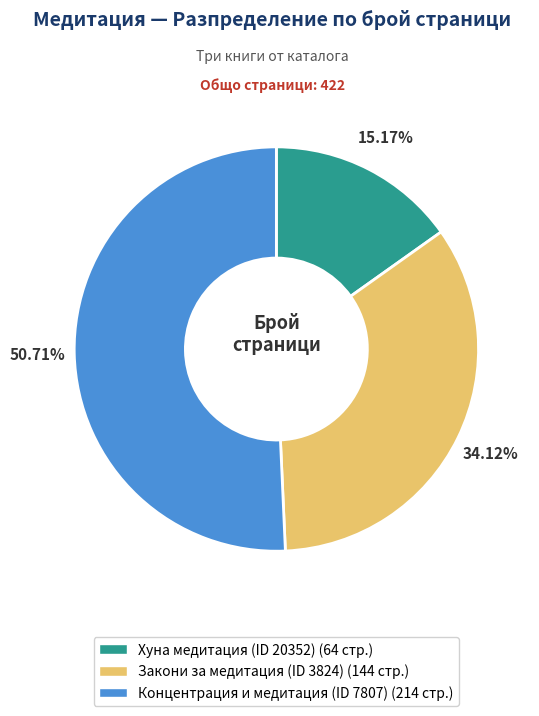

To the nearest percent, what percentage of the pie is Концентрация и медитация (ID 7807)?

51%